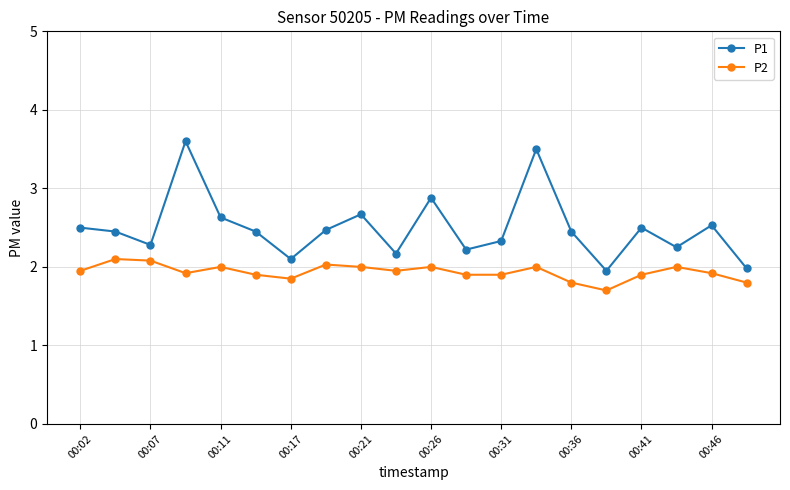

Count the number of data series in this chart.

2